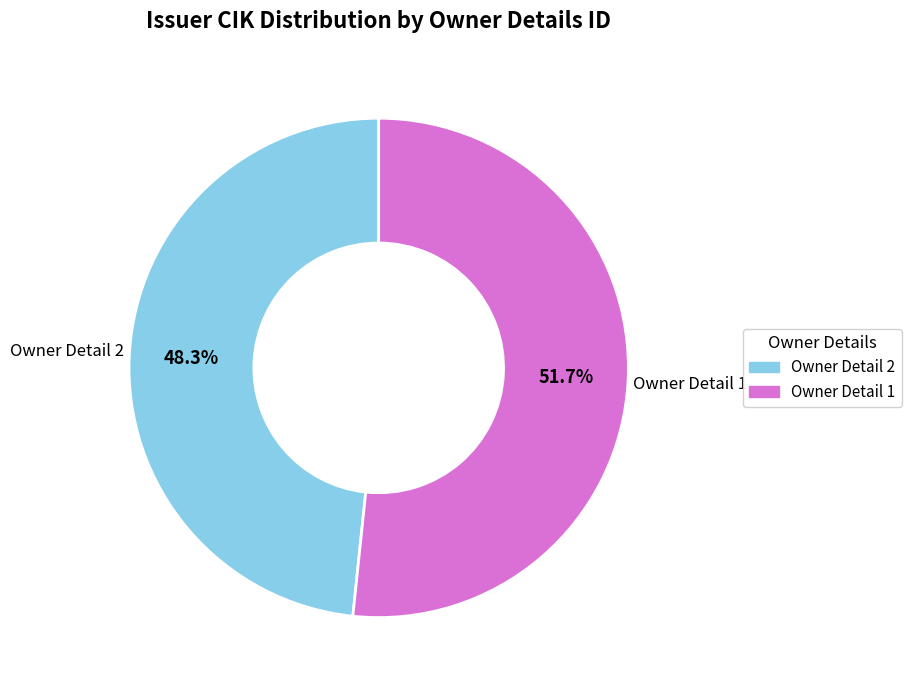

Does any single category account for the majority?

Yes